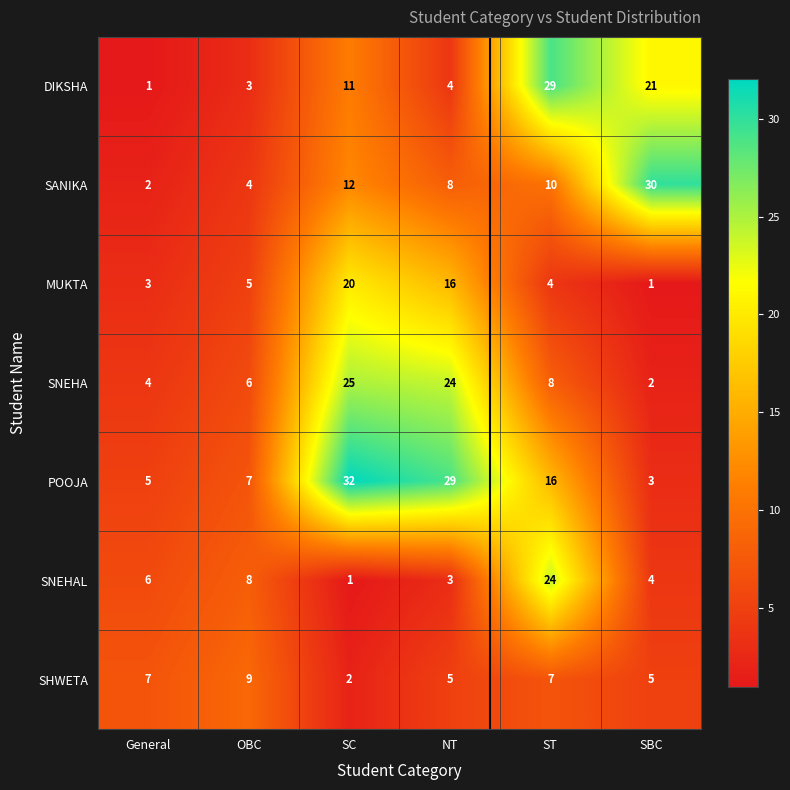

Rank the series at NT from lowest to highest value.

SNEHAL, DIKSHA, SHWETA, SANIKA, MUKTA, SNEHA, POOJA